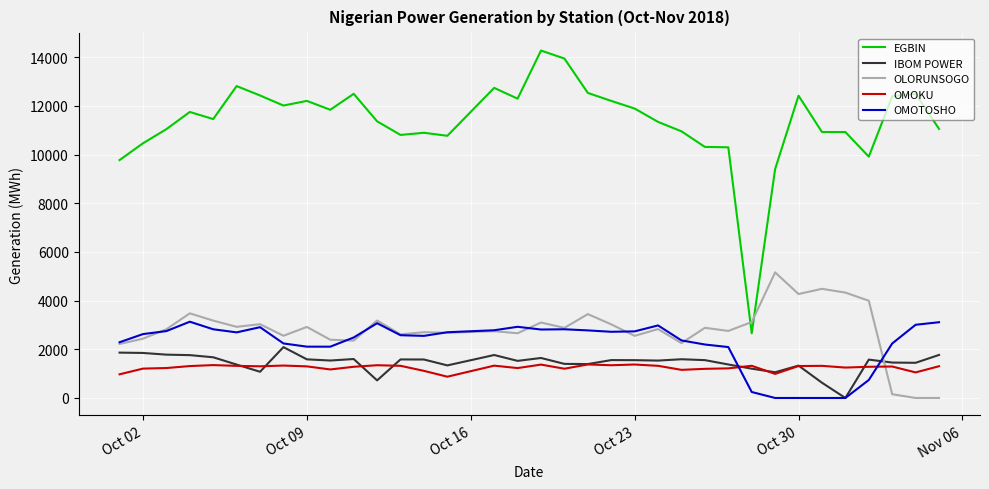

True or false: IBOM POWER and OLORUNSOGO intersect in this chart.

True